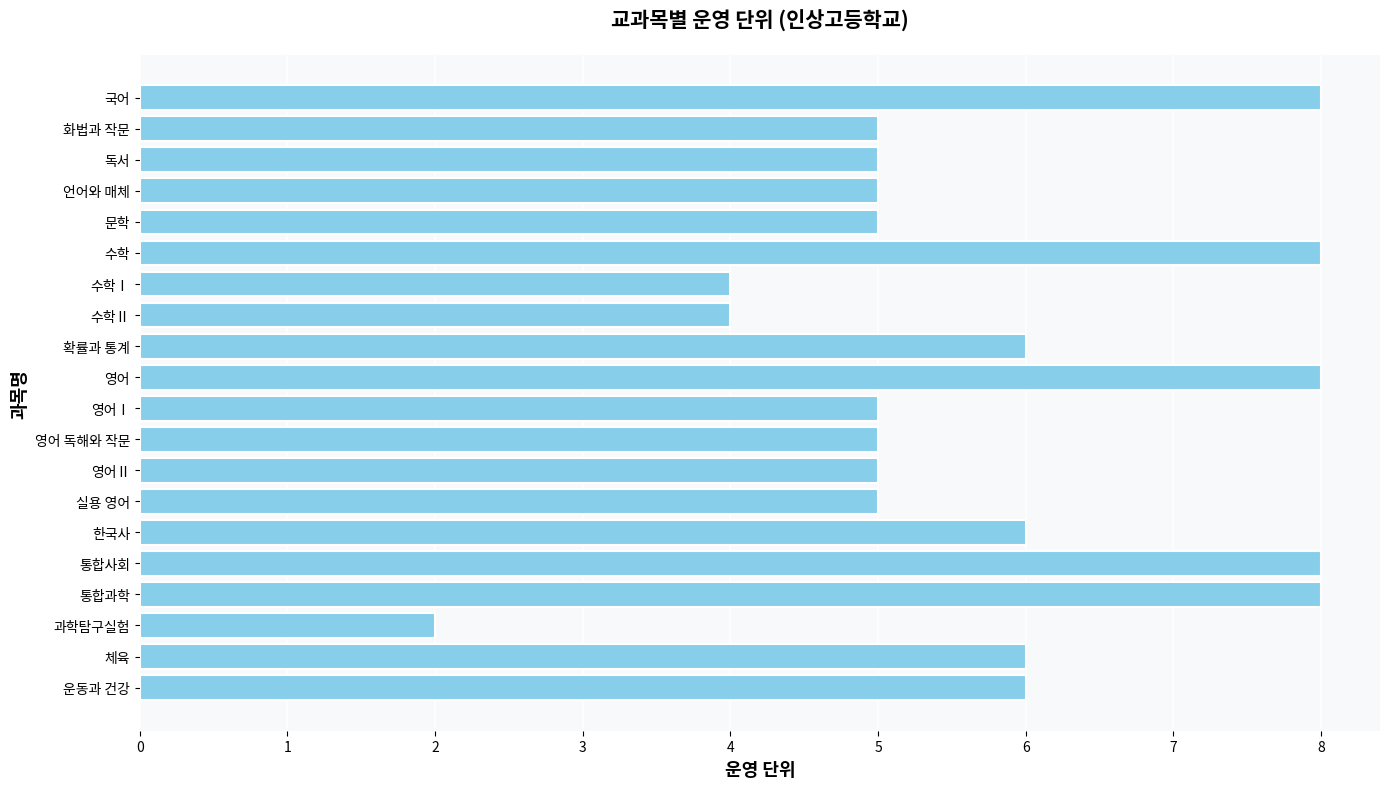

What is the change in value from 문학 to 수학?

+3